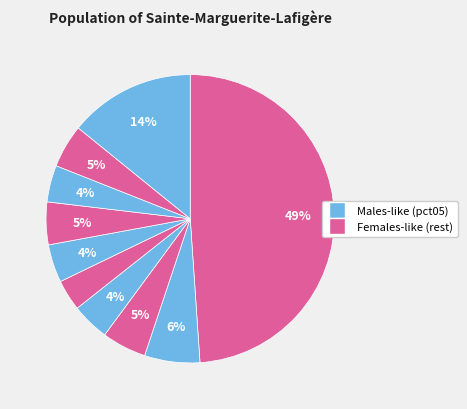

Rank the categories by value from lowest to highest.

pct45, pct75, pct35, pct55, pct65, pct85, pct25, pct15, pct95, pct05